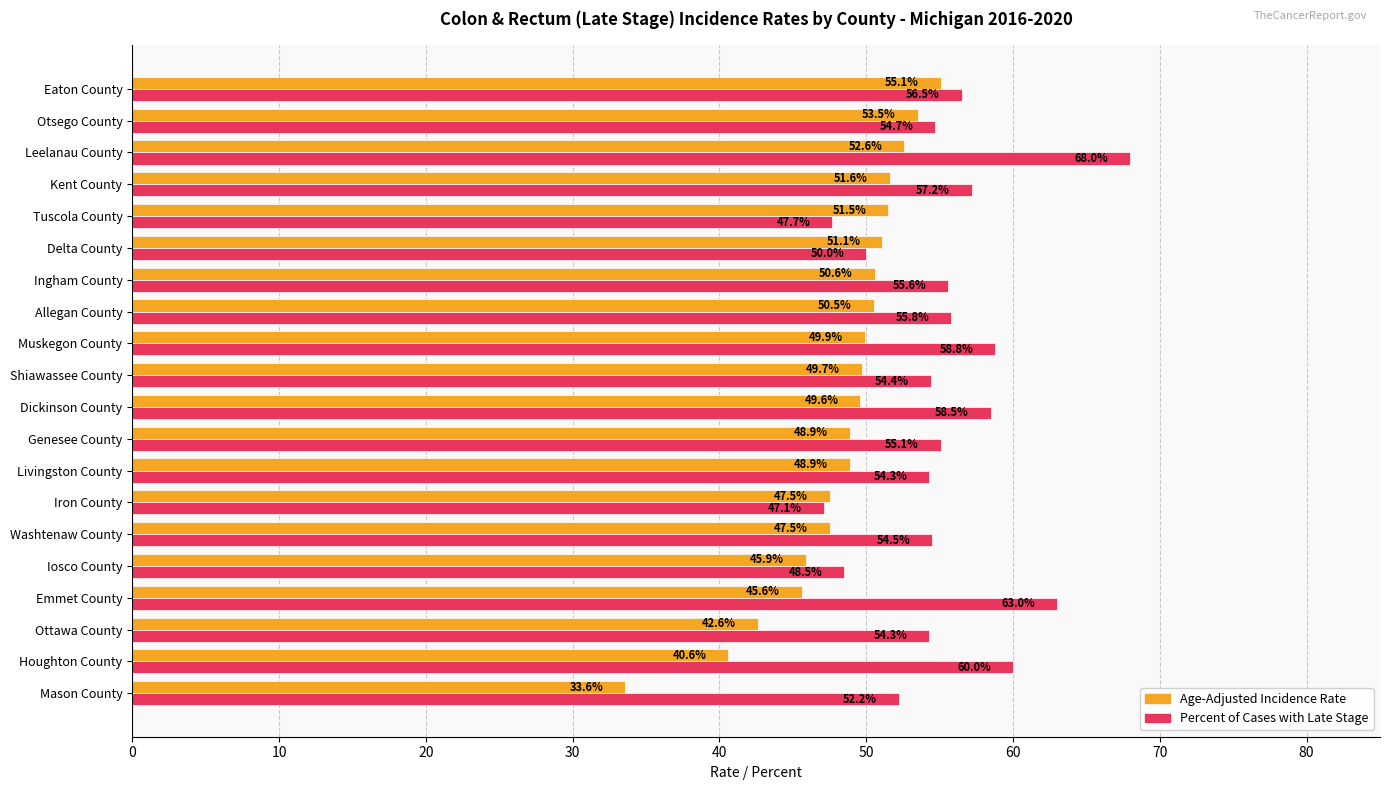

Which series has the largest total across all categories?

Percent of Cases with Late Stage